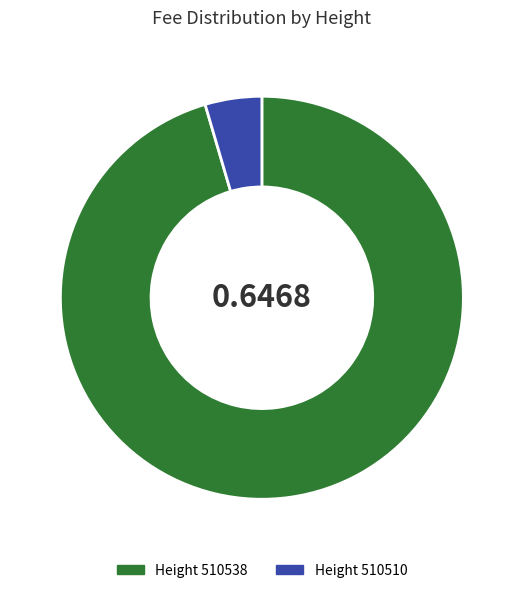

Is there any slice that represents more than half of the pie?

Yes